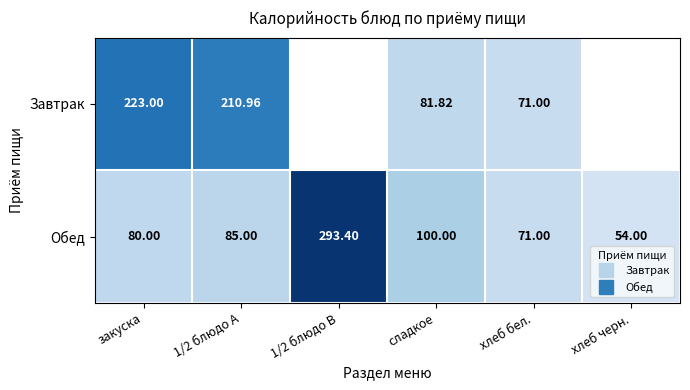

List the series in order of their overall mean, highest first.

Завтрак, Обед